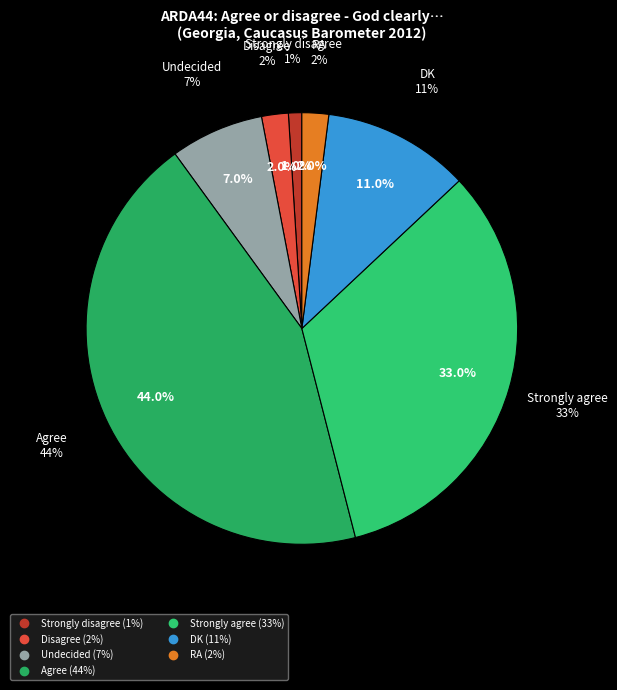

Approximately how many times larger is the value at DK compared to Strongly agree?

0.3